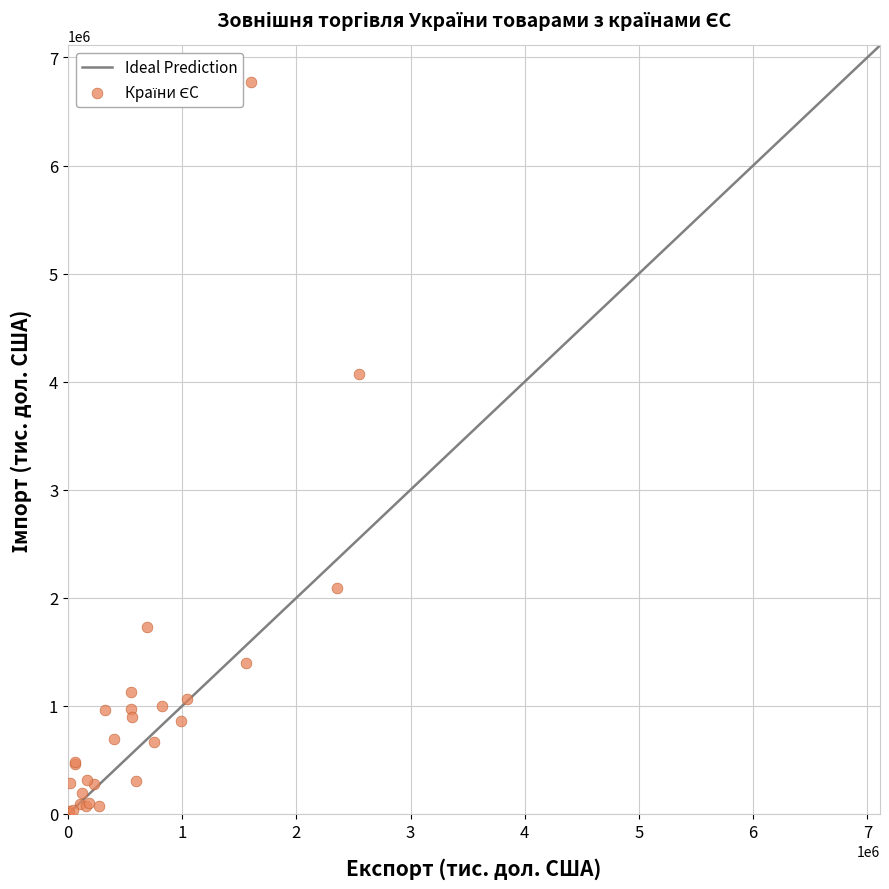

What Y value in the scatter plot is closest to 3391842?

4074248.0